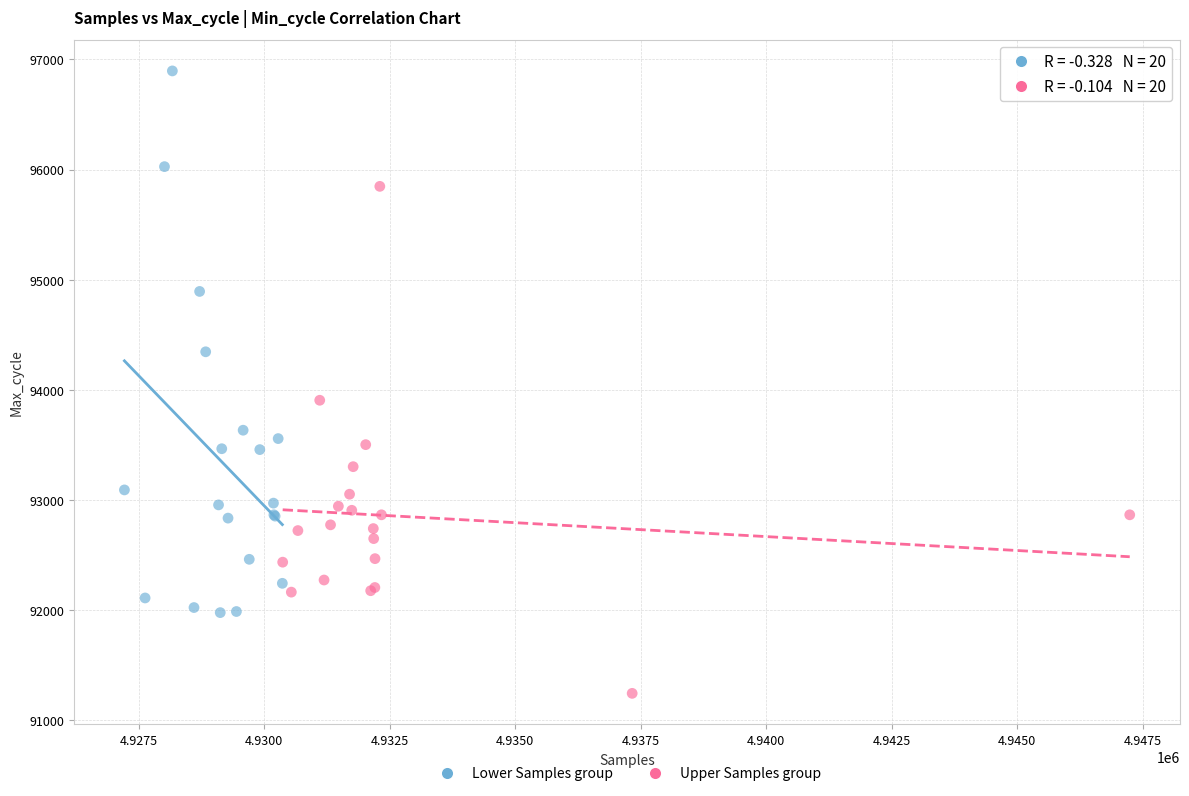

What are all the series names shown in the legend?

Lower Samples group, Upper Samples group